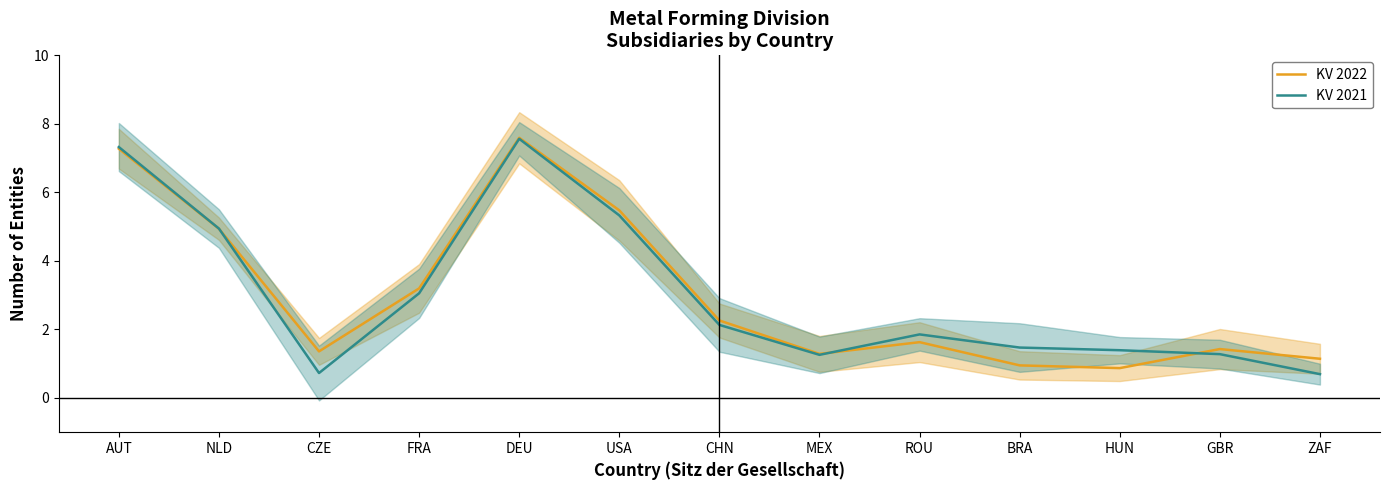

List the labels in order of KV 2021 value, largest first.

DEU, AUT, USA, NLD, FRA, CHN, ROU, BRA, HUN, GBR, MEX, CZE, ZAF